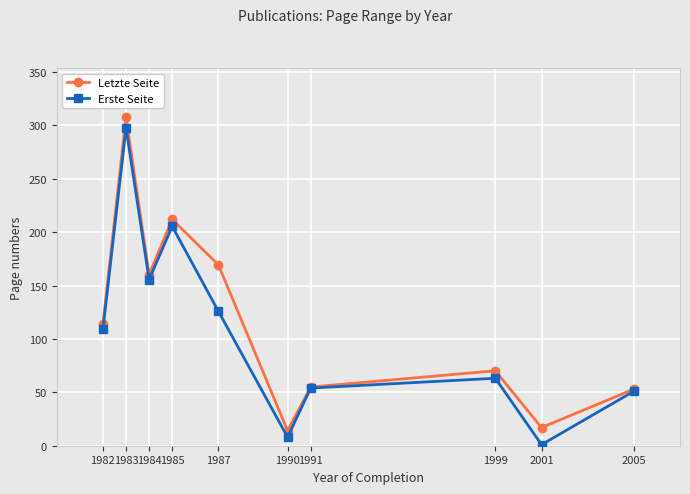

At how many categories does at least one series exceed 202?

2